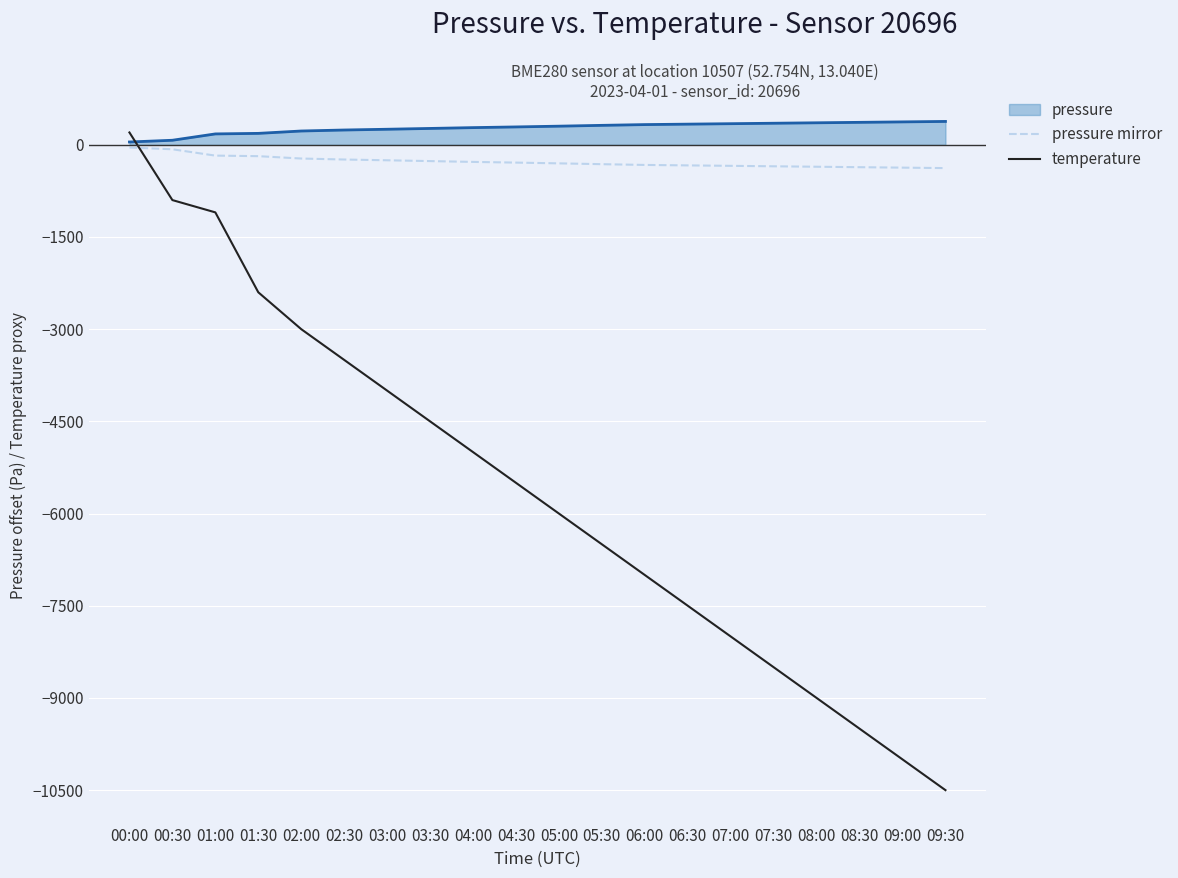

What is the minimum value shown in the chart?

-10500.0